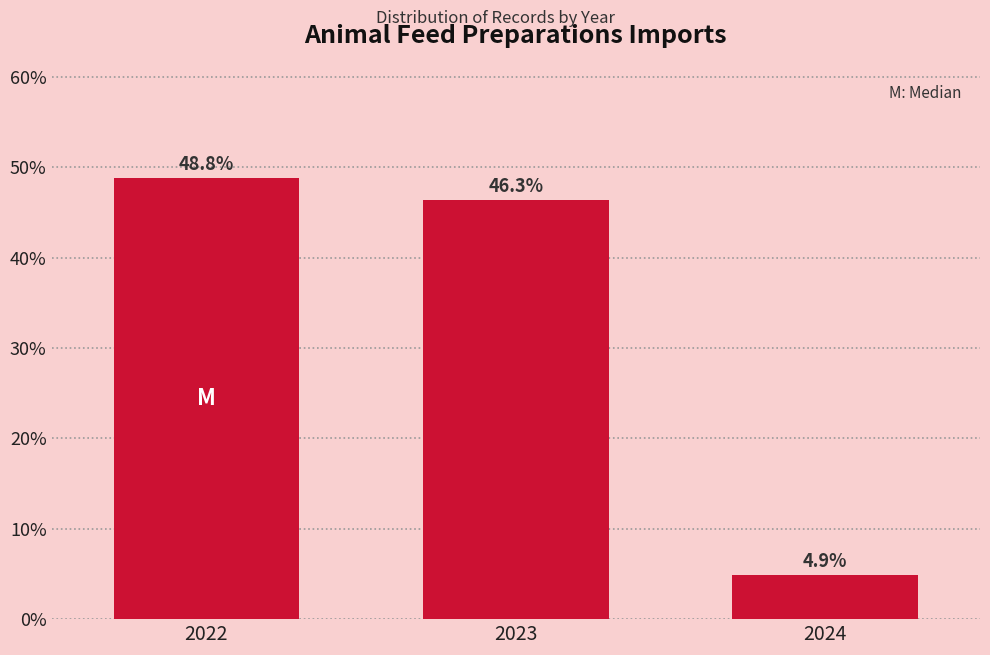

Reading left to right, transcribe all the data shown in this chart.

2022=48.8	2023=46.3	2024=4.9